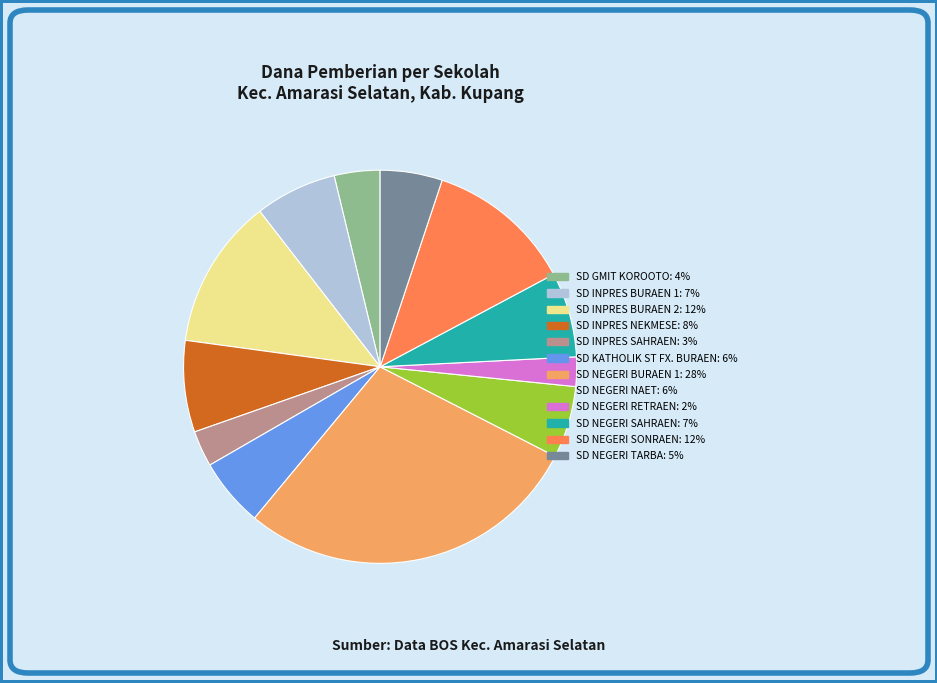

Is it true that SD GMIT KOROOTO is 4% of the pie?

True